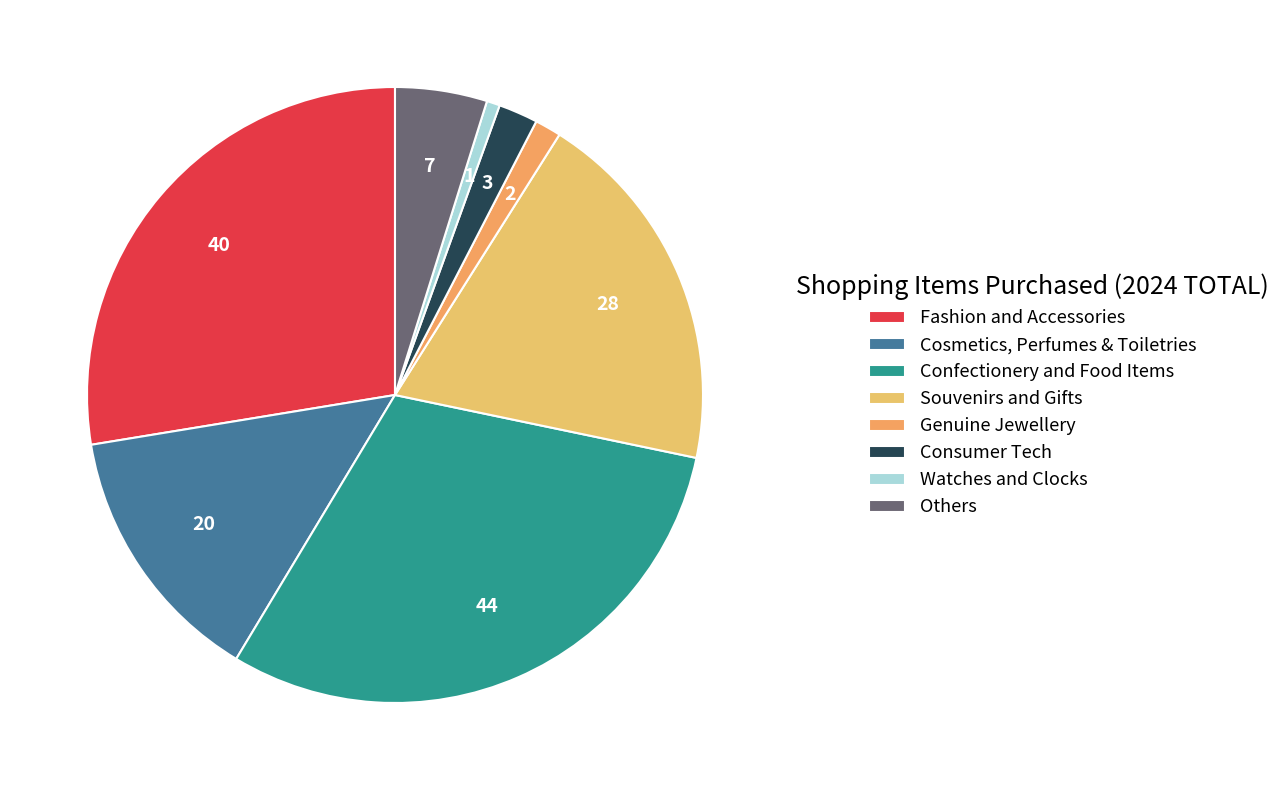

Count the number of slices in the pie.

8